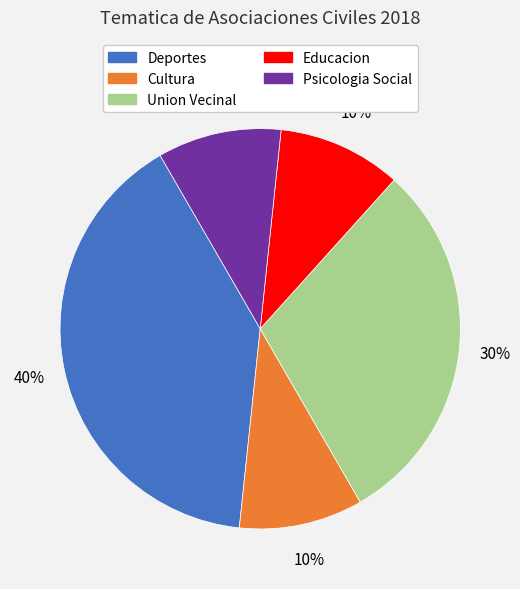

Between Cultura and Deportes, which is larger?

Deportes